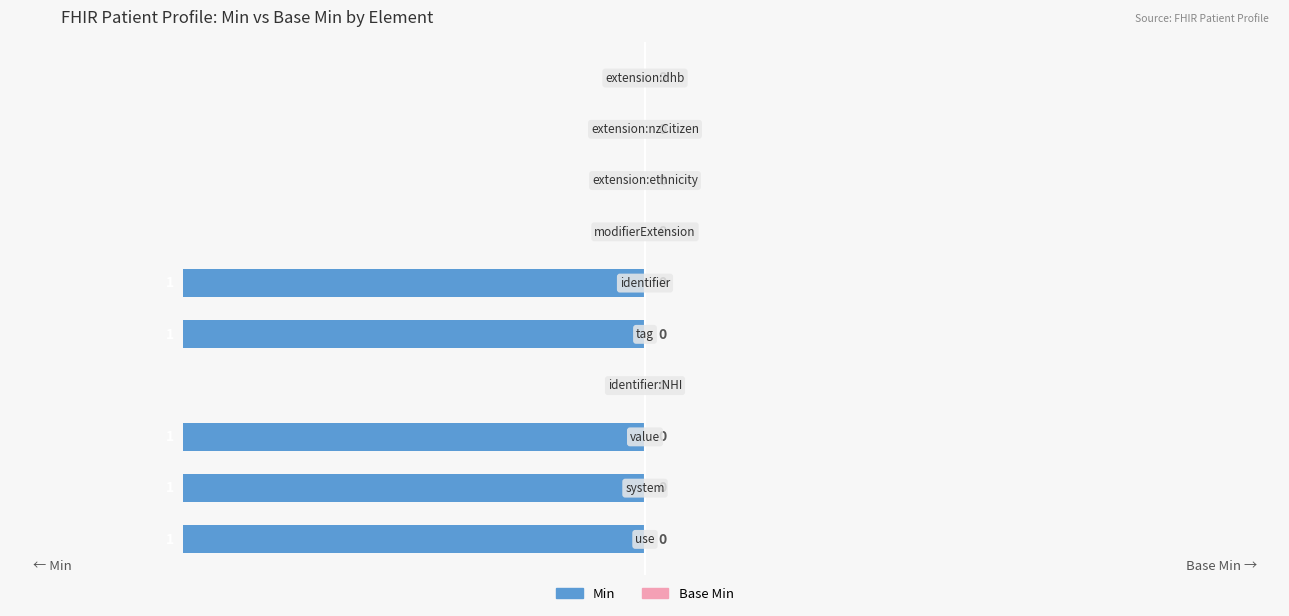

What is the sum of all values?

-20